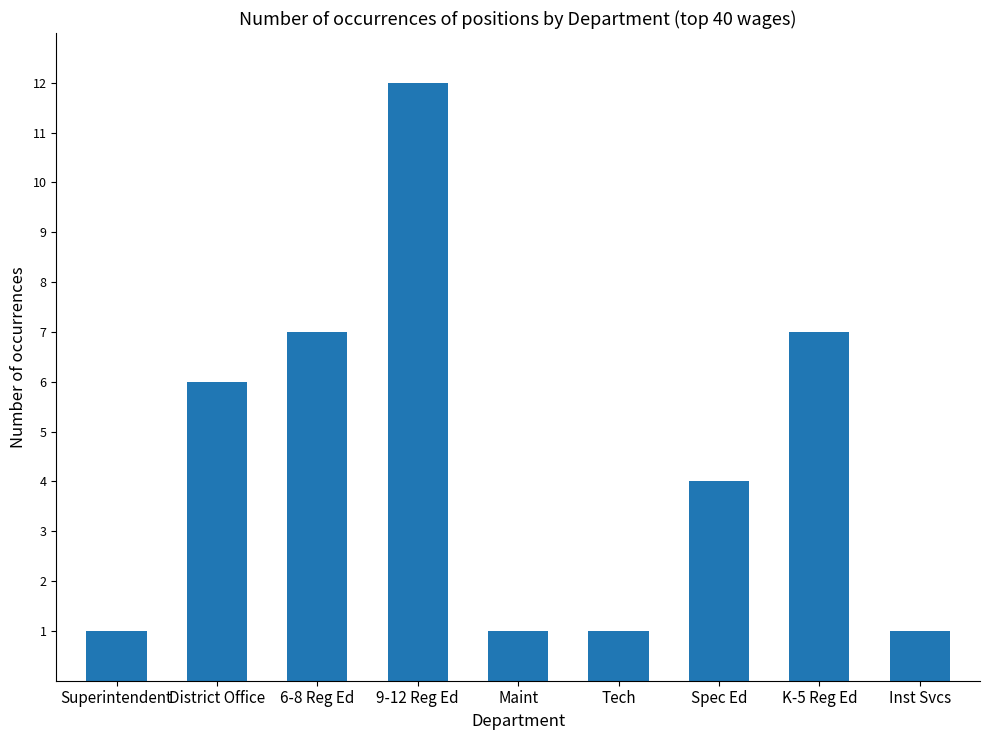

What is the label of the 8th bar from the right?

District Office